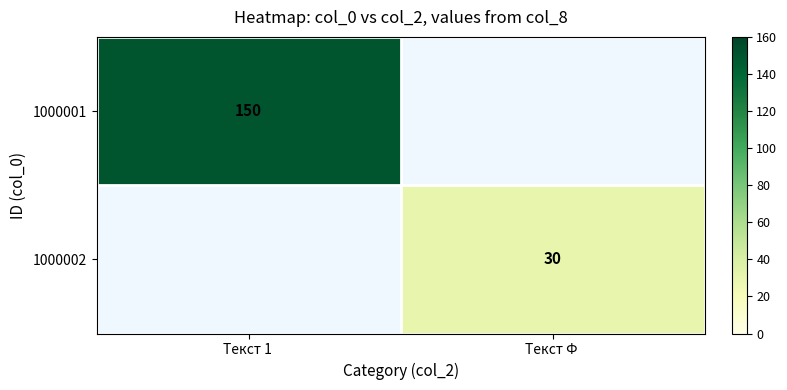

True or false: 1000001 has a value of 221 at Текст 1 .

False